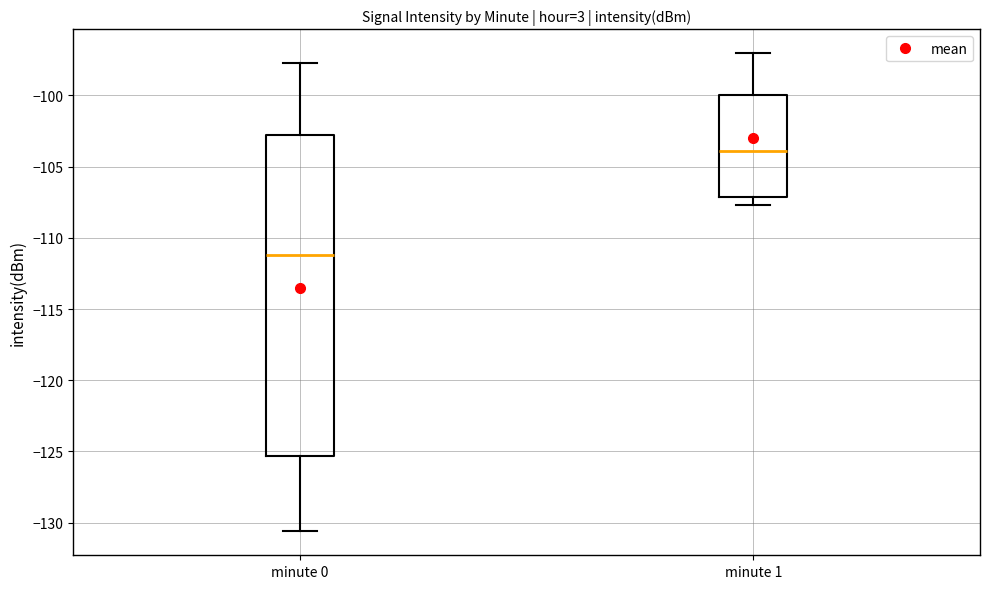

Which box is the tallest, from its lower edge to its upper edge?

minute 0